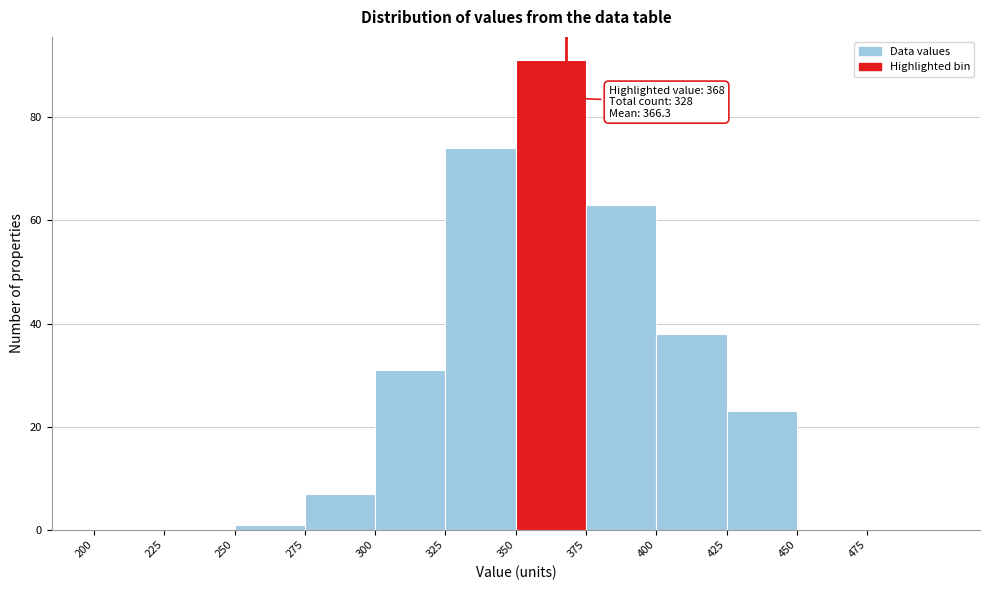

Over which range of the x-axis is the bar tallest?

350 to 375